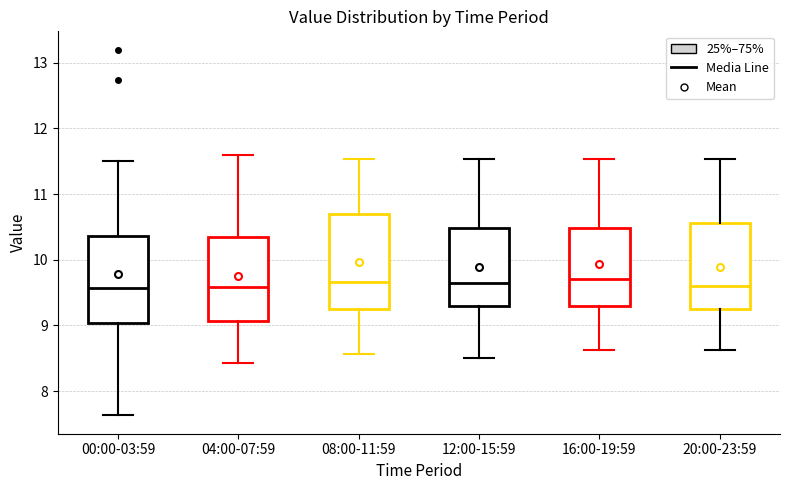

Comparing the boxes themselves (not the whiskers), which one is the tallest?

08:00-11:59